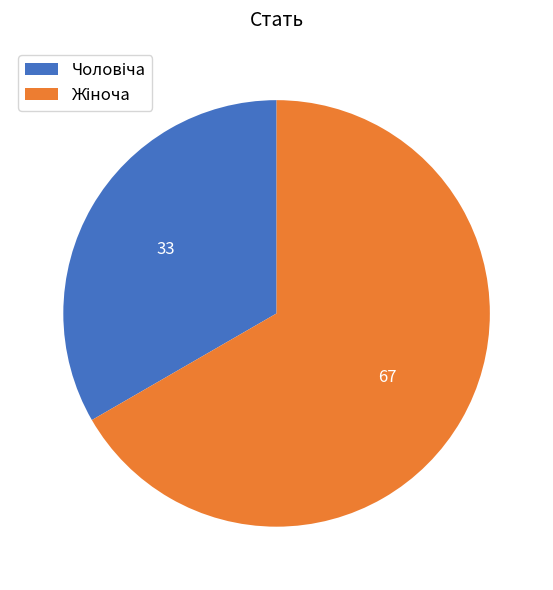

How many slices are in this pie chart?

2